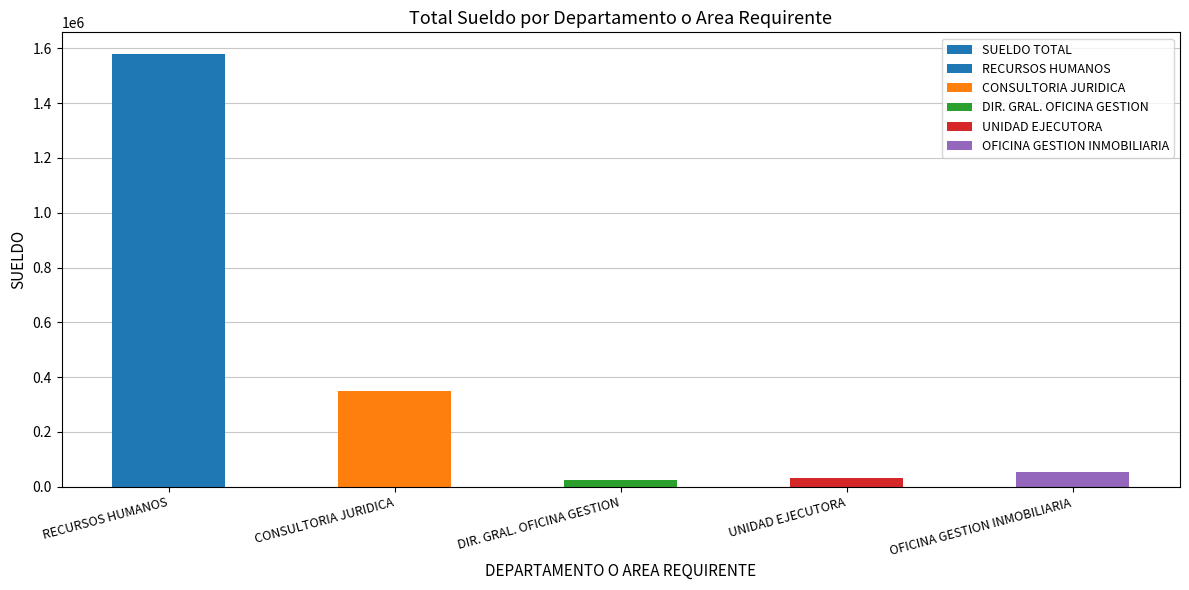

What is the change in value from RECURSOS HUMANOS to OFICINA GESTION INMOBILIARIA?

-1524484.2